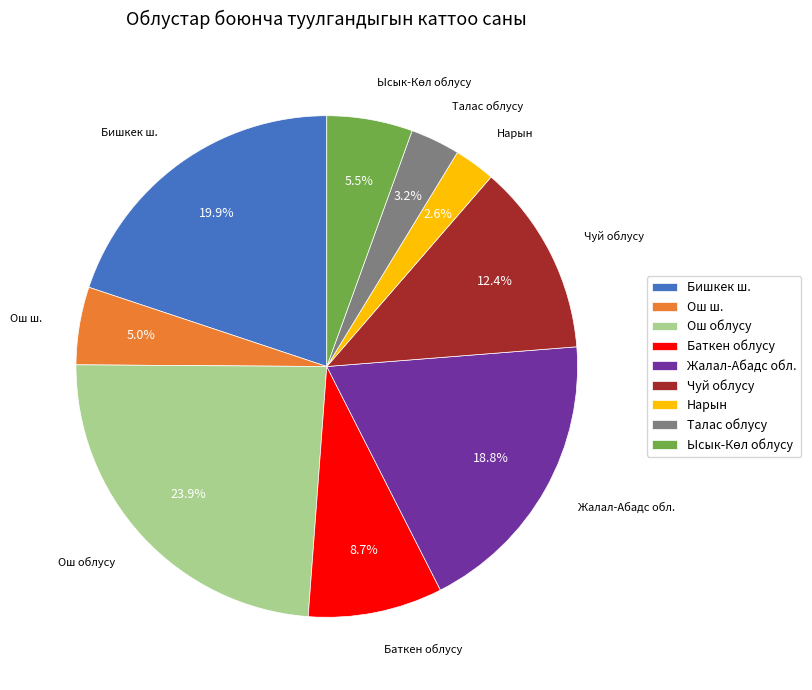

To the nearest percent, what portion does Жалал-Абадс обл. represent?

19%